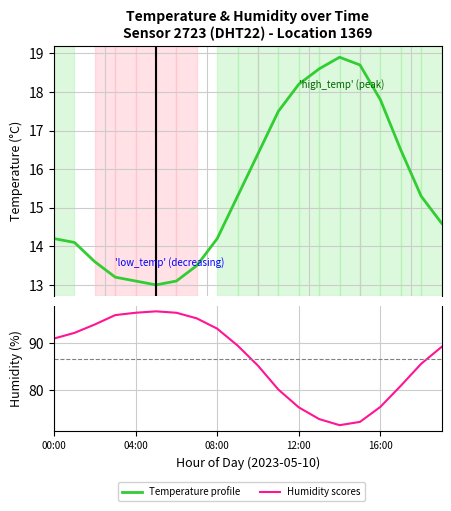

What is the difference between the highest and lowest values at 19?

74.6